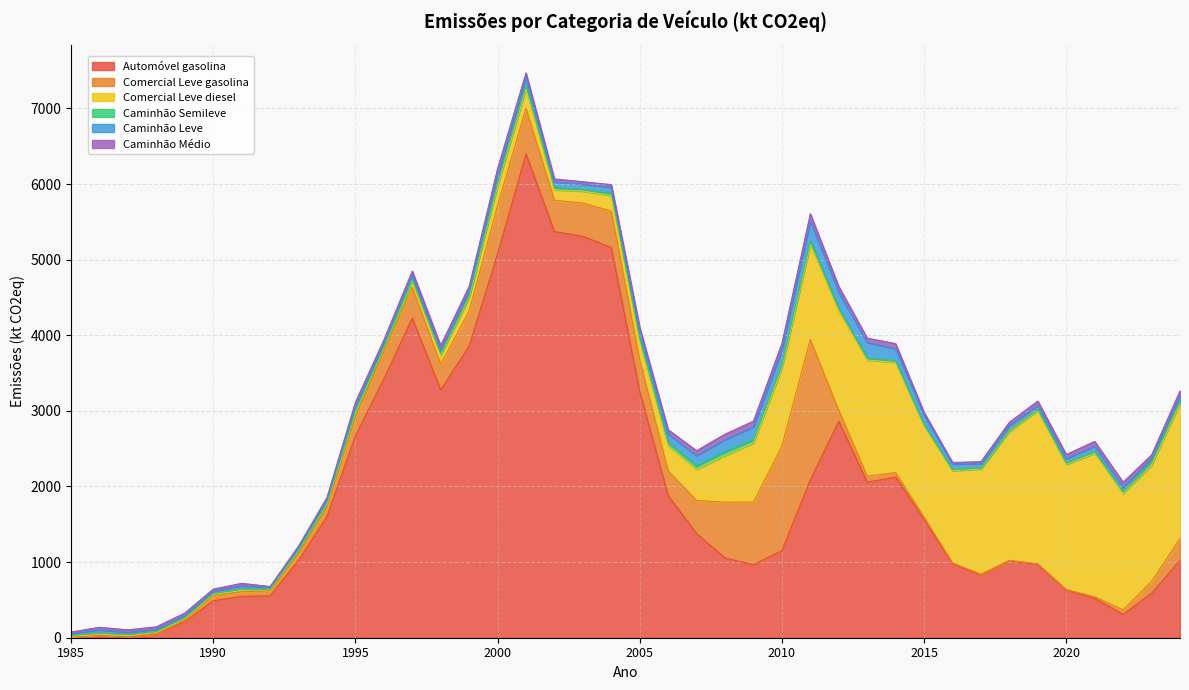

What is the average value of the Caminhão Médio series?

50.1